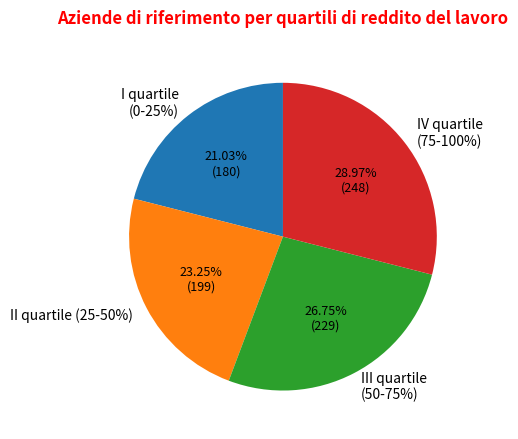

How many segments does this pie chart have?

4